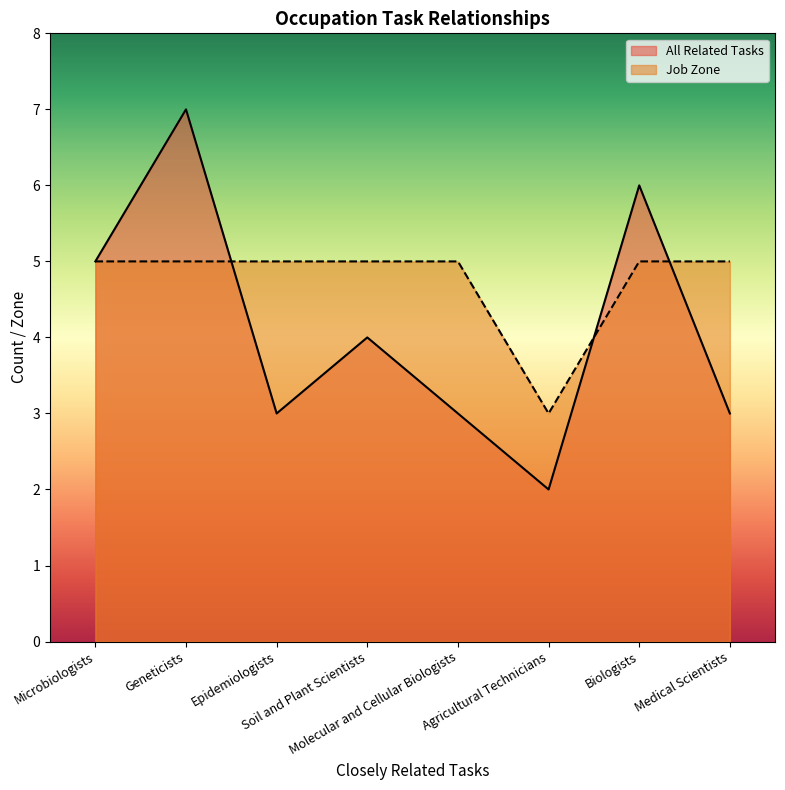

What is the minimum value shown in the chart?

2